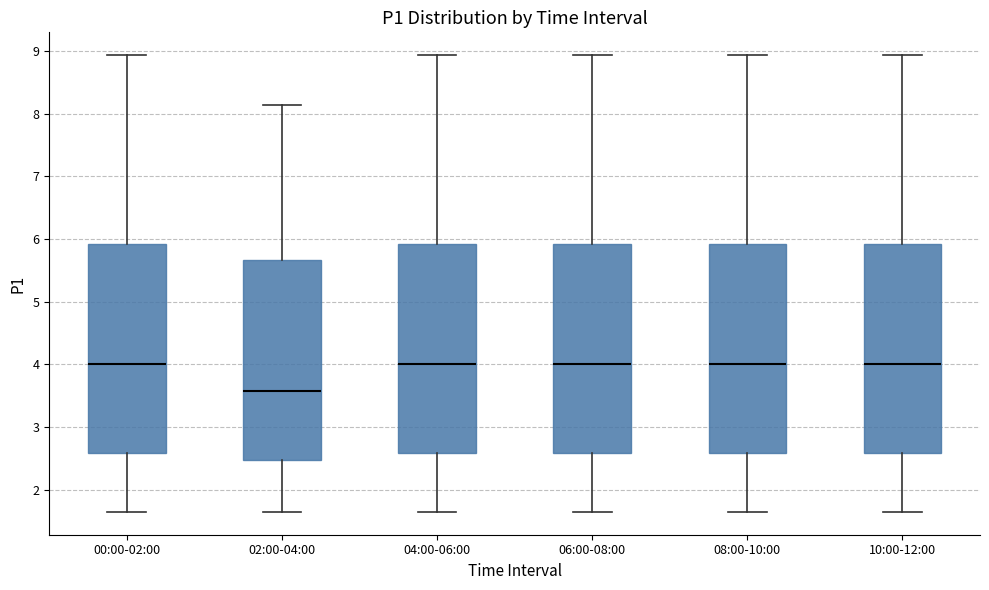

Reading left to right, transcribe this box plot: for each box, give where its median line is, the range the box spans, and where its two whiskers end, as read against the y-axis. The values are not printed on the chart, so give them approximately, as read against the axis.

00:00-02:00: median 4.0, box 2.6 to 5.9, whiskers 1.7 to 8.9
02:00-04:00: median 3.6, box 2.5 to 5.7, whiskers 1.7 to 8.1
04:00-06:00: median 4.0, box 2.6 to 5.9, whiskers 1.7 to 8.9
06:00-08:00: median 4.0, box 2.6 to 5.9, whiskers 1.7 to 8.9
08:00-10:00: median 4.0, box 2.6 to 5.9, whiskers 1.7 to 8.9
10:00-12:00: median 4.0, box 2.6 to 5.9, whiskers 1.7 to 8.9